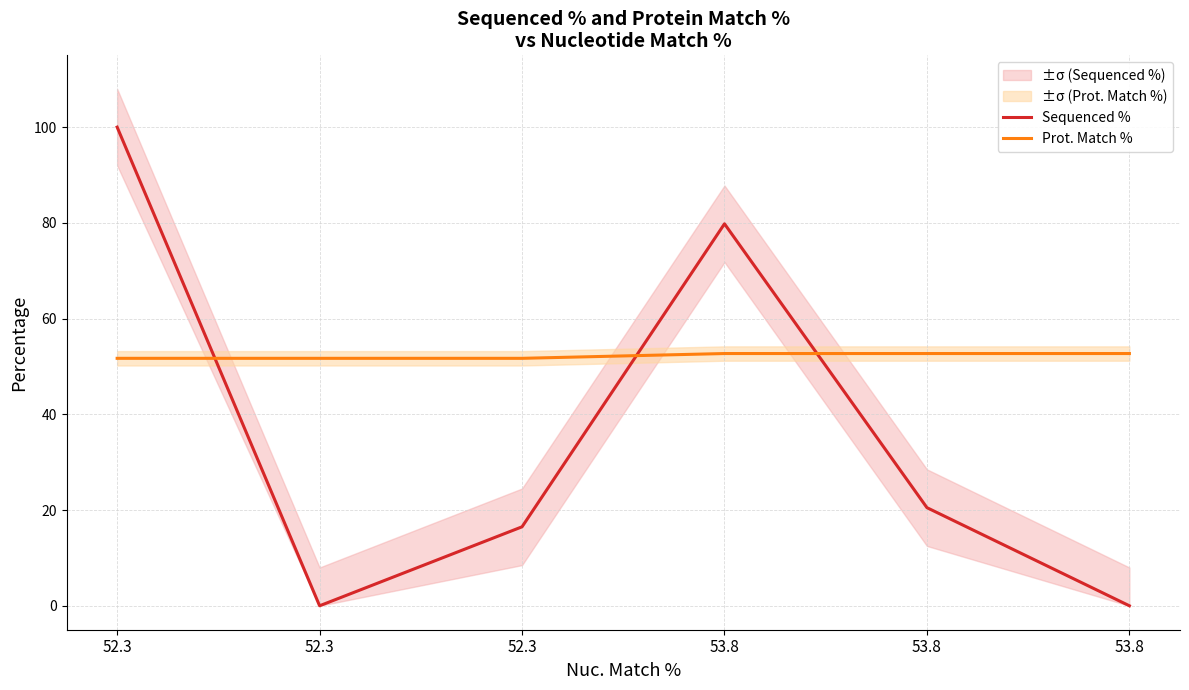

How many interior local valleys does the Sequenced % series have?

1